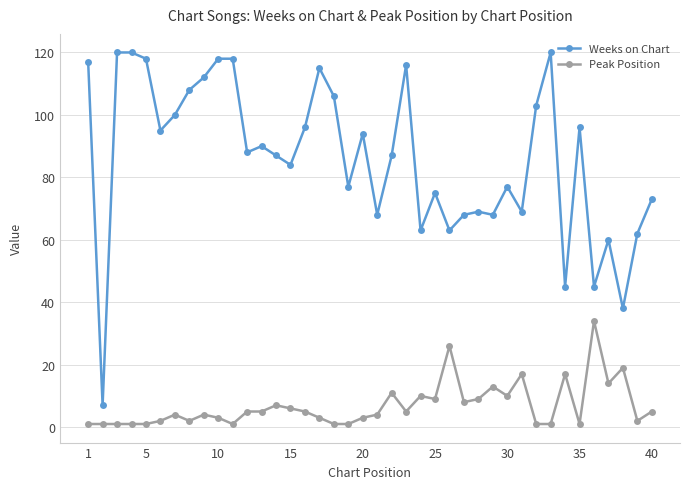

How many data points in Peak Position are less than 5?

20